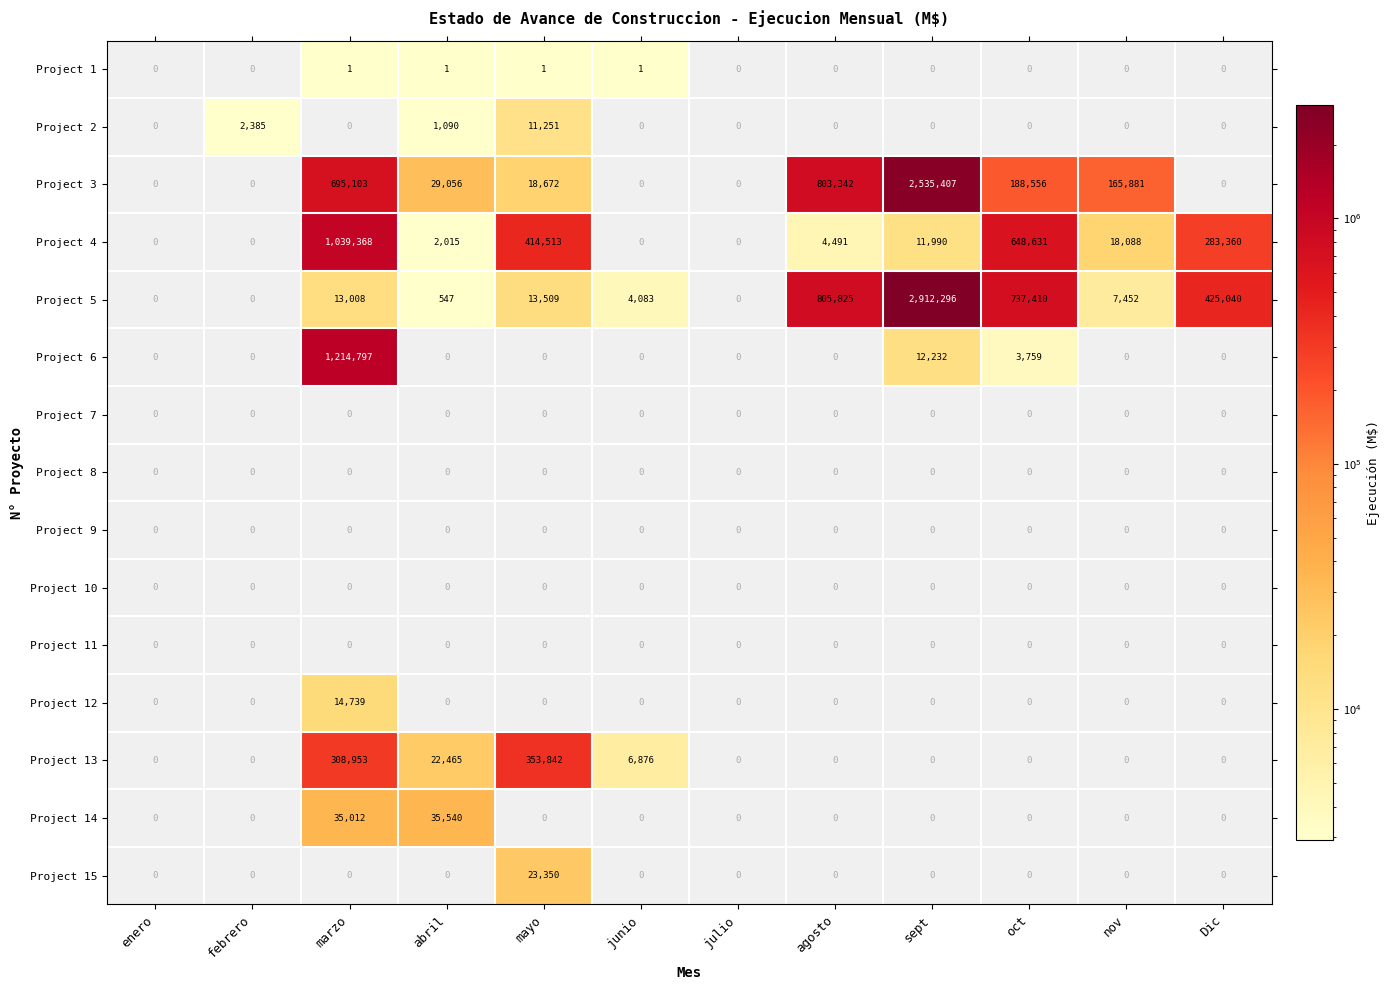

What is the greatest value displayed?

2912296